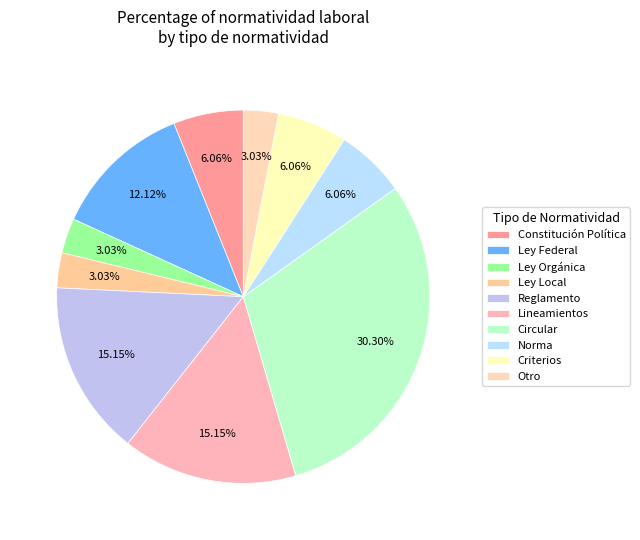

How many segments does this pie chart have?

10